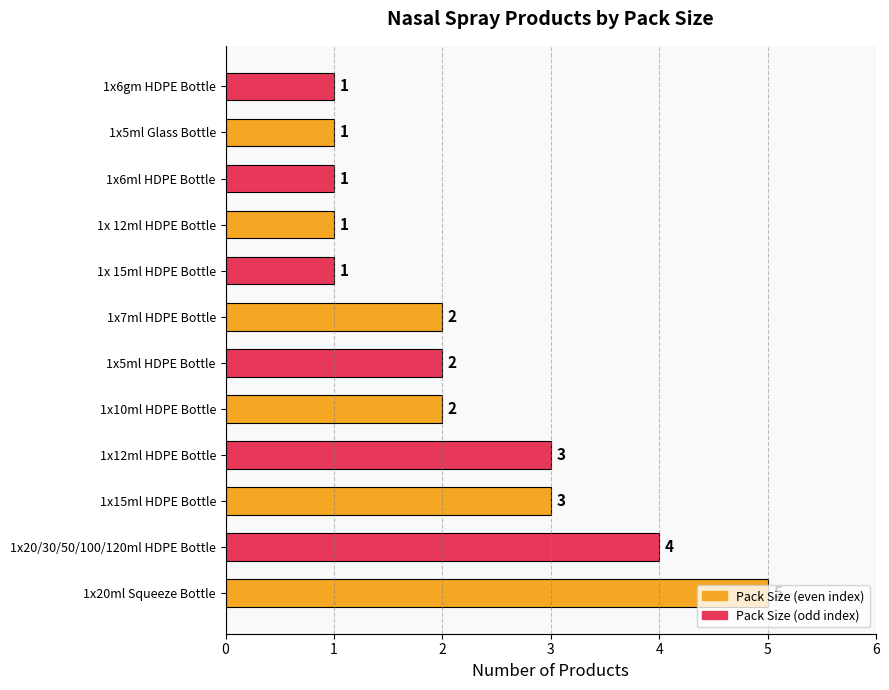

Count the values in the range 1 to 3.

10